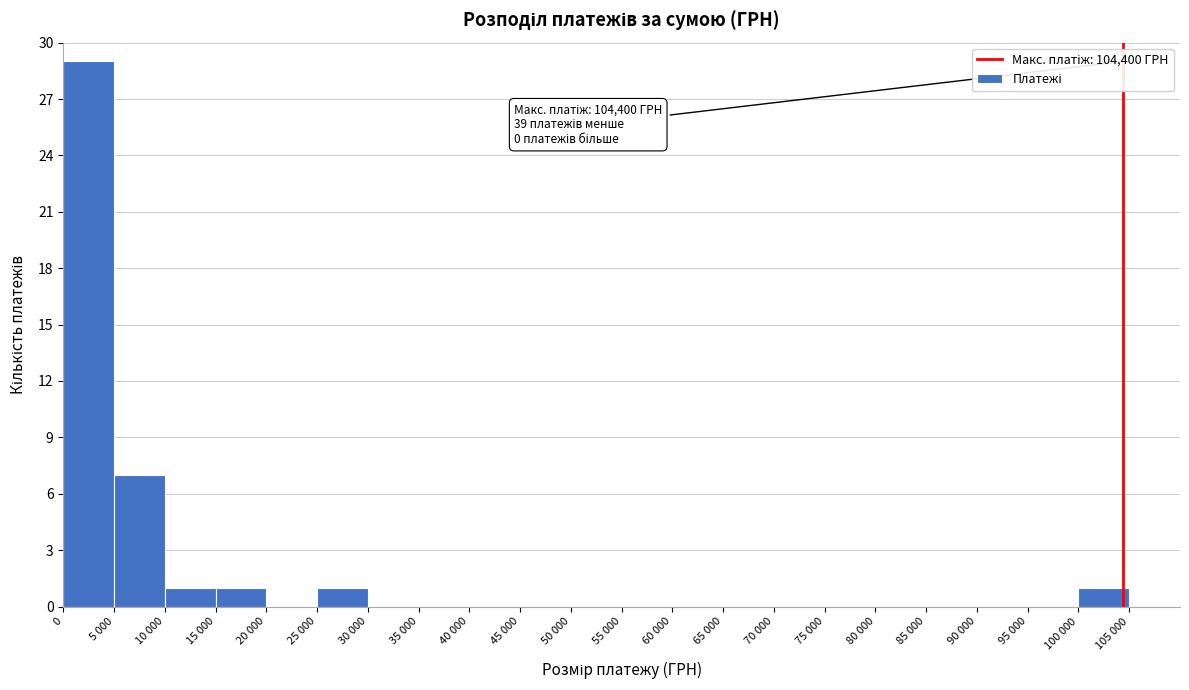

Reading right to left, extract all data points from this chart.

105 000=0	100 000=1	95 000=0	90 000=0	85 000=0	80 000=0	75 000=0	70 000=0	65 000=0	60 000=0	55 000=0	50 000=0	45 000=0	40 000=0	35 000=0	30 000=0	25 000=1	20 000=0	15 000=1	10 000=1	5 000=7	0=29